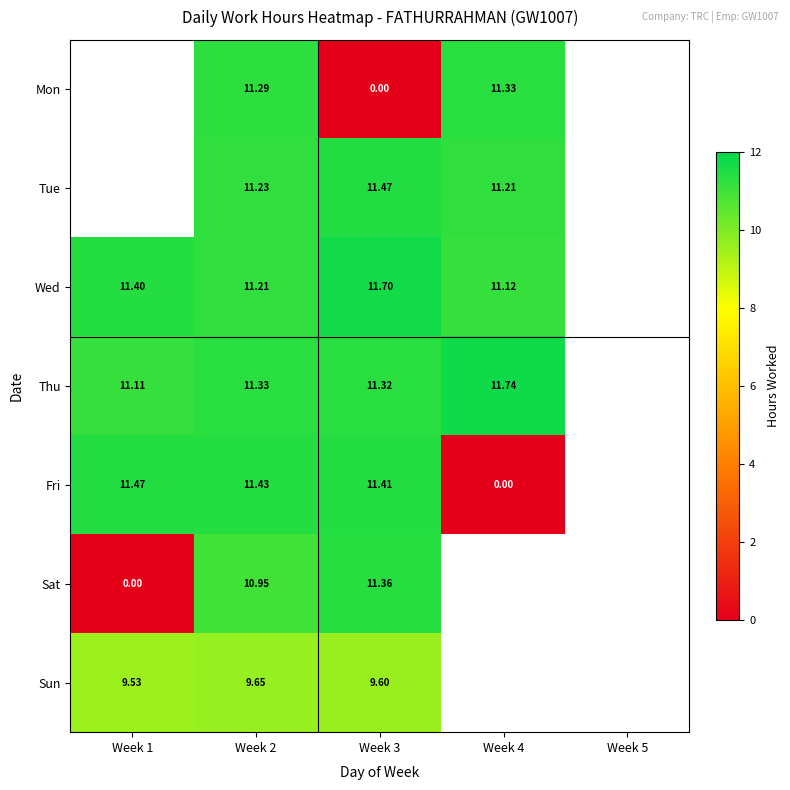

True or false: Thu has a value of 11.1 at Week 1.

True